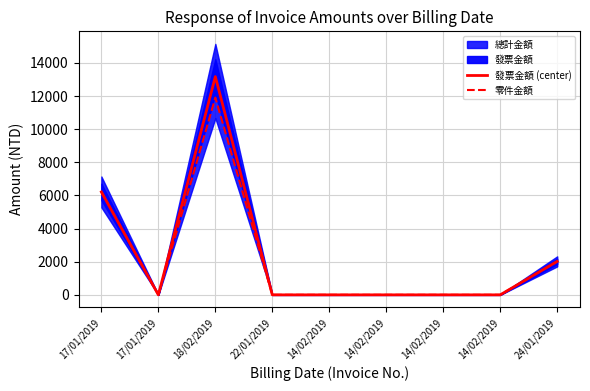

What is the average value of the 發票金額 (center) series?

2378